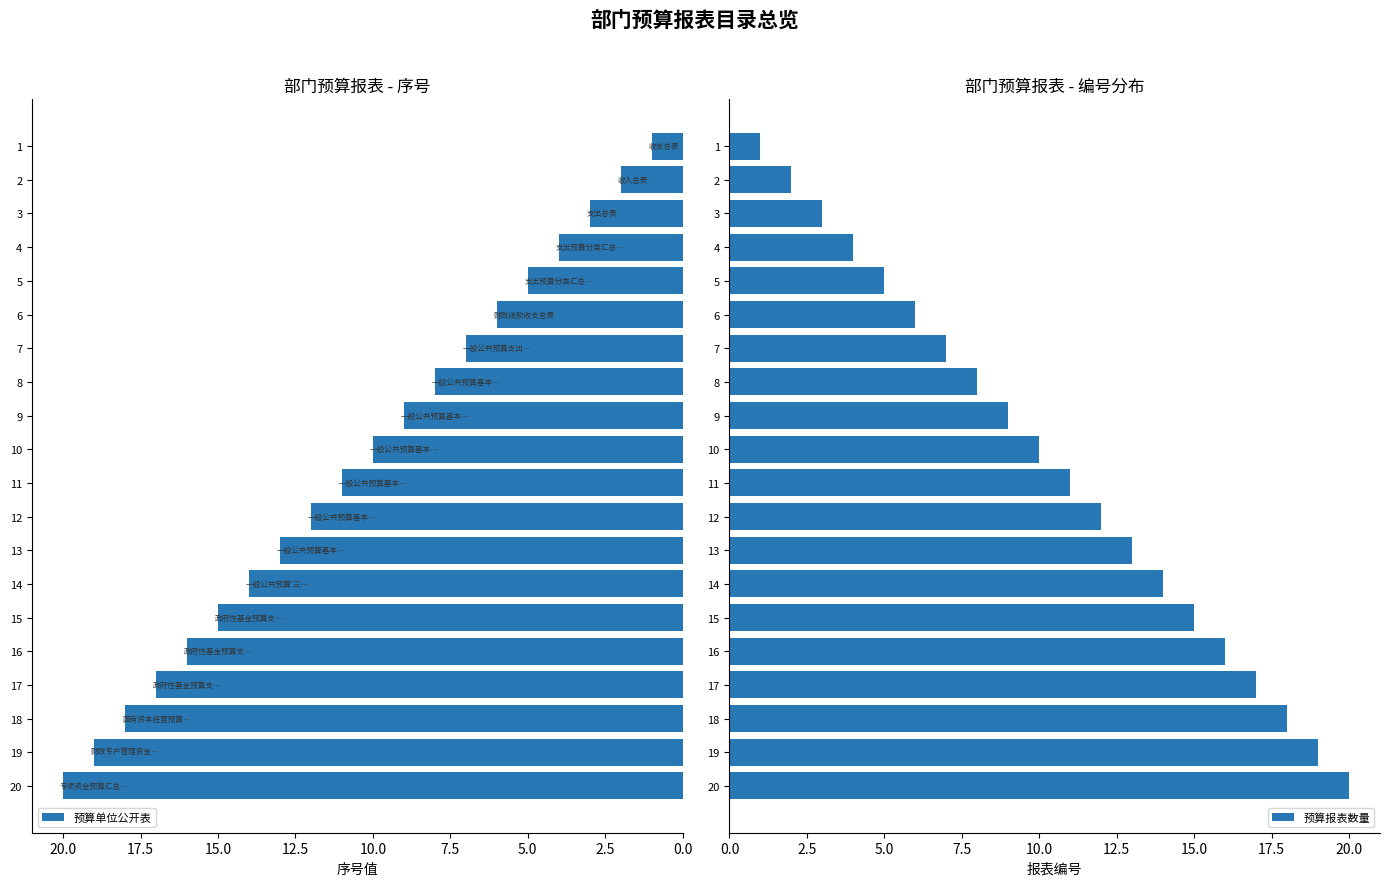

True or false: 预算报表数量 has a value of 17 at 17.

True